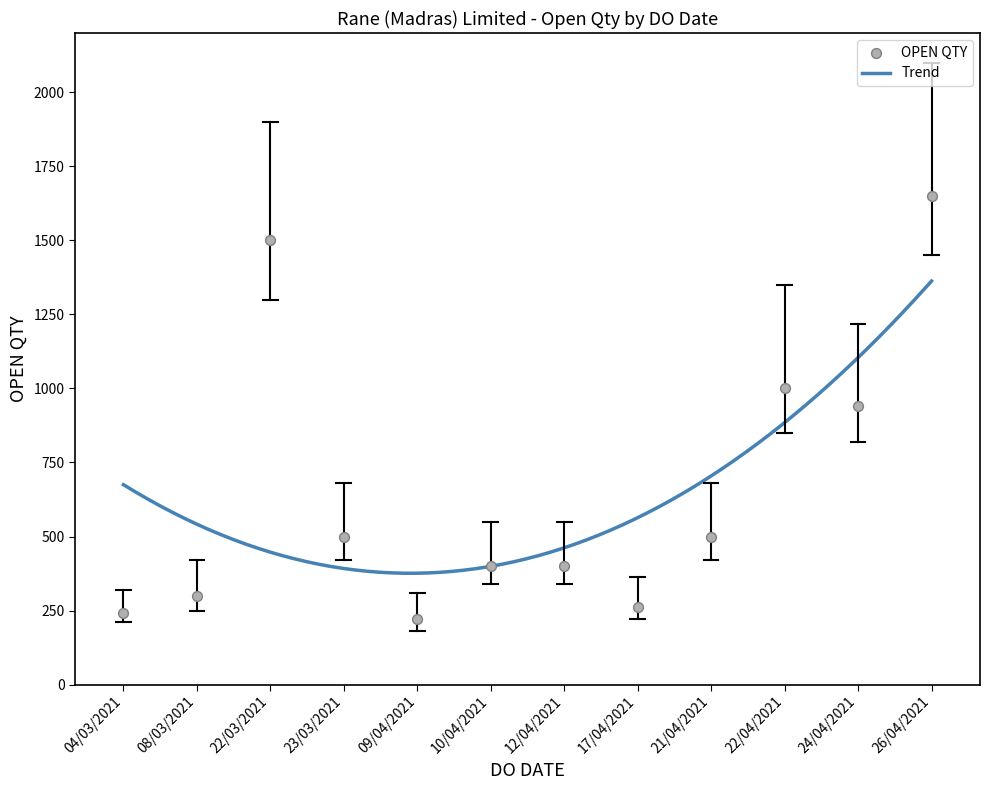

Which has a higher value, 09/04/2021 or 17/04/2021?

17/04/2021